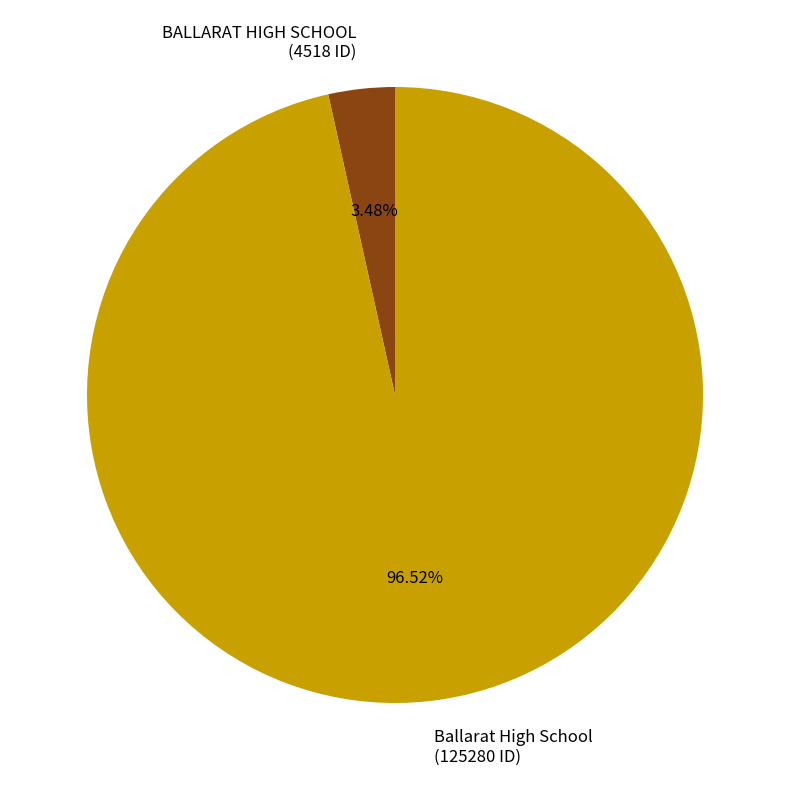

To the nearest percent, what percentage of the pie is BALLARAT HIGH SCHOOL?

3%